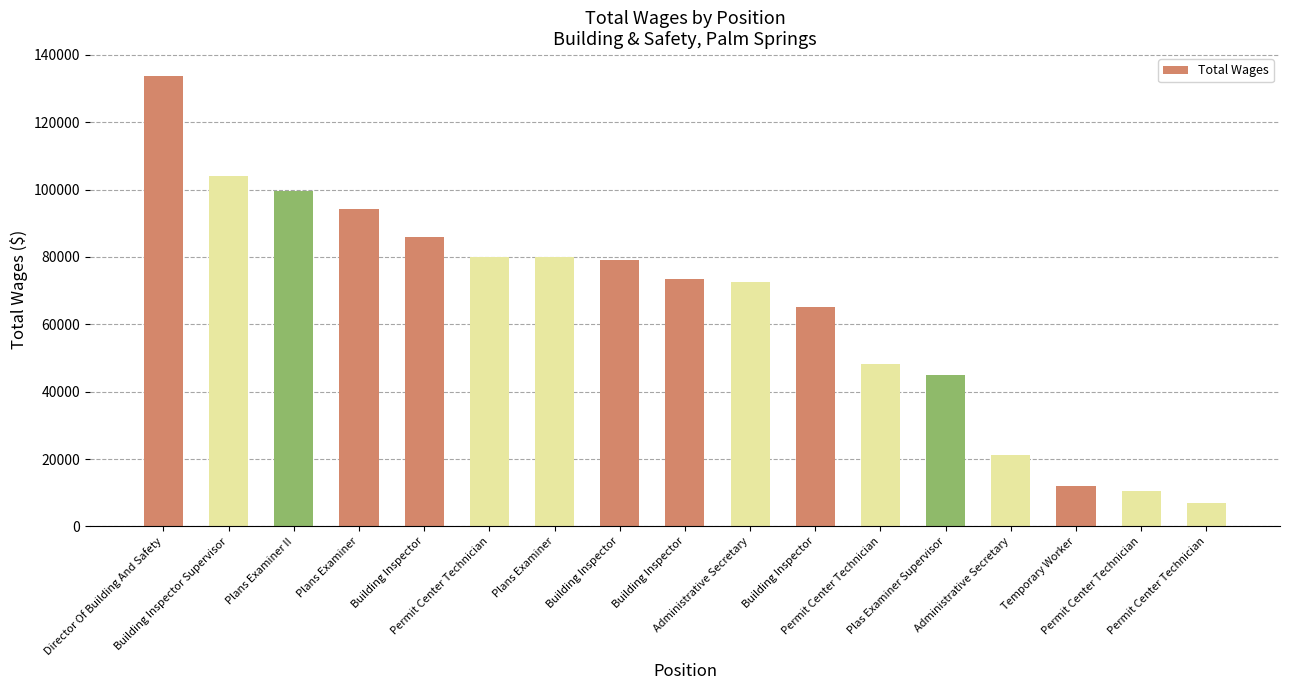

Rank the categories by value from highest to lowest.

Director Of Building And Safety, Building Inspector Supervisor, Plans Examiner II, Plans Examiner, Building Inspector, Permit Center Technician, Plans Examiner, Building Inspector, Building Inspector, Administrative Secretary, Building Inspector, Permit Center Technician, Plas Examiner Supervisor, Administrative Secretary, Temporary Worker, Permit Center Technician, Permit Center Technician